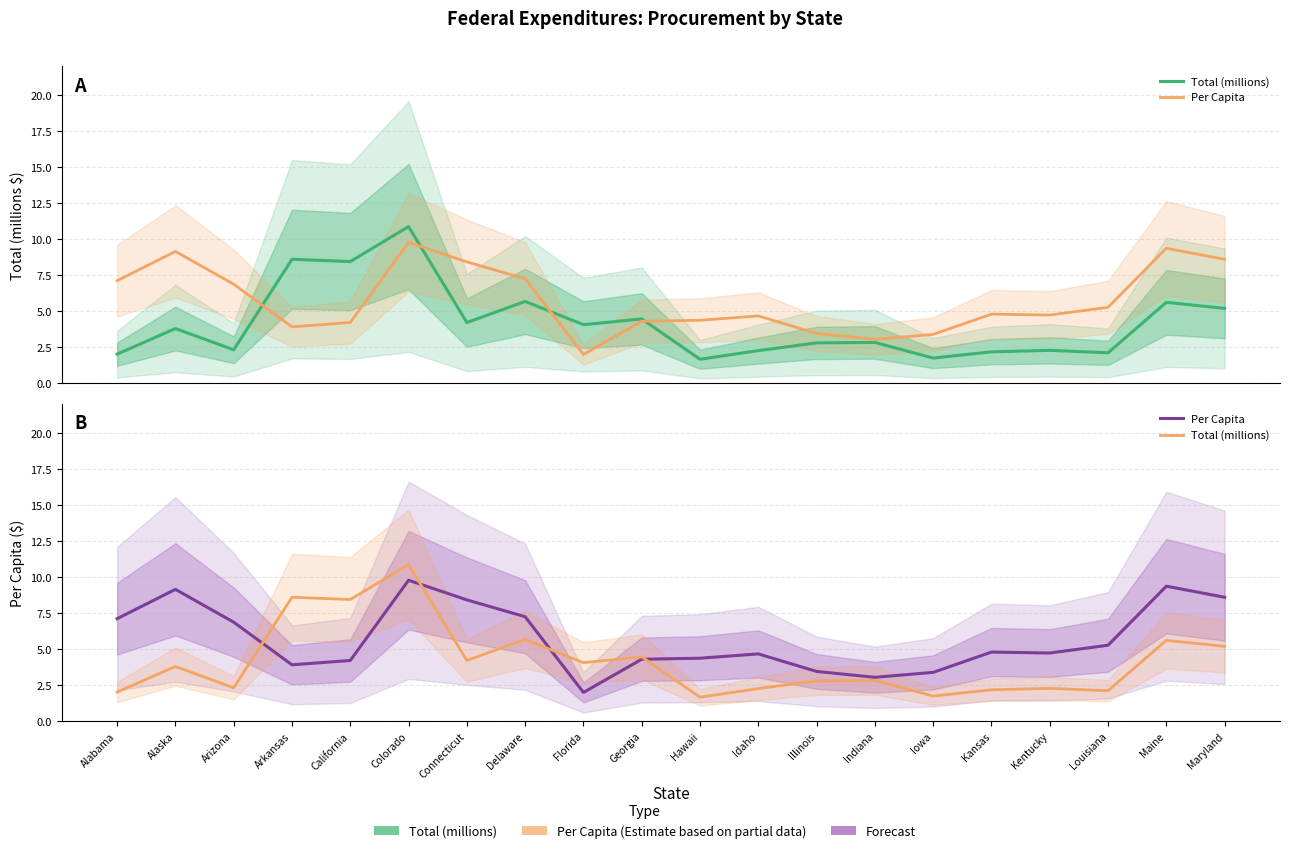

The value of Total (millions) at Alabama is 2.0. True or false?

True